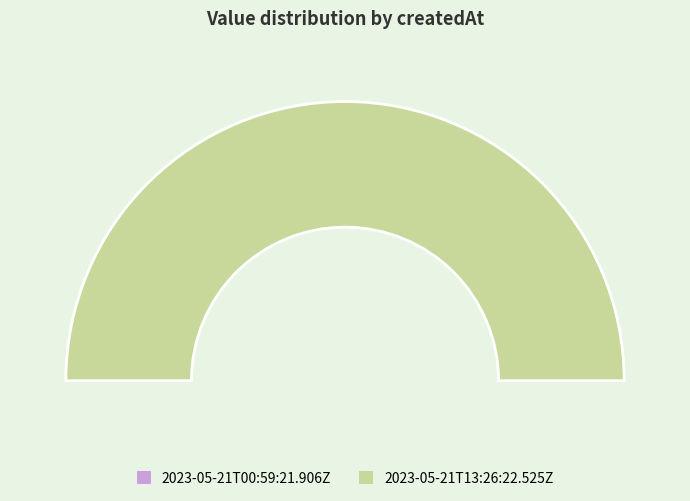

Between 2023-05-21T00:59:21.906Z and 2023-05-21T13:26:22.525Z, which is larger?

2023-05-21T13:26:22.525Z